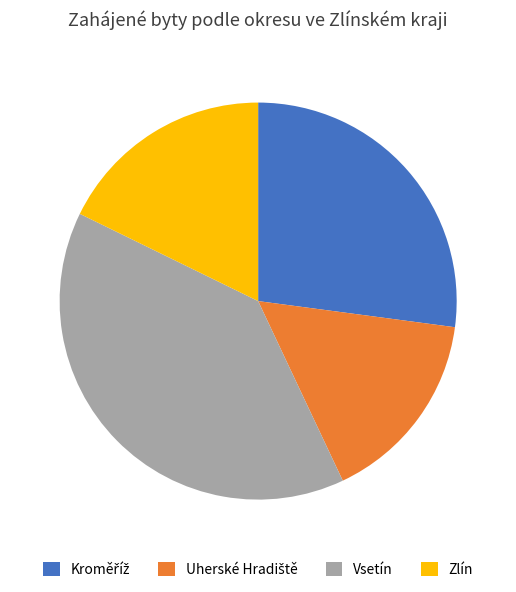

Is it true that Vsetín is 39% of the pie?

True